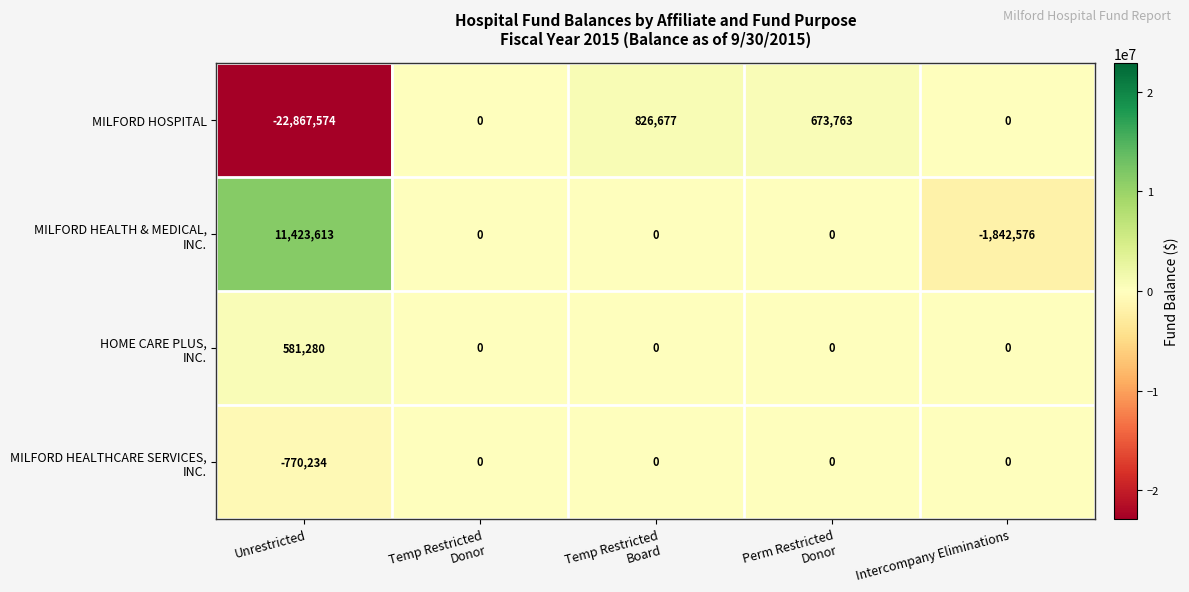

How many data points does each series have?

5